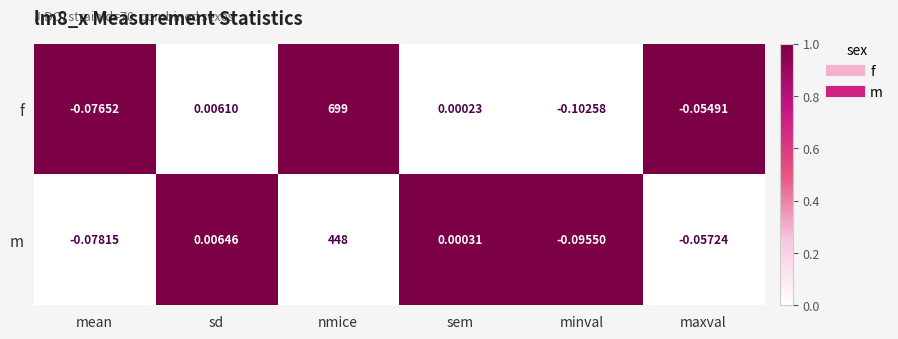

Between nmice and maxval, which series saw the biggest shift?

f